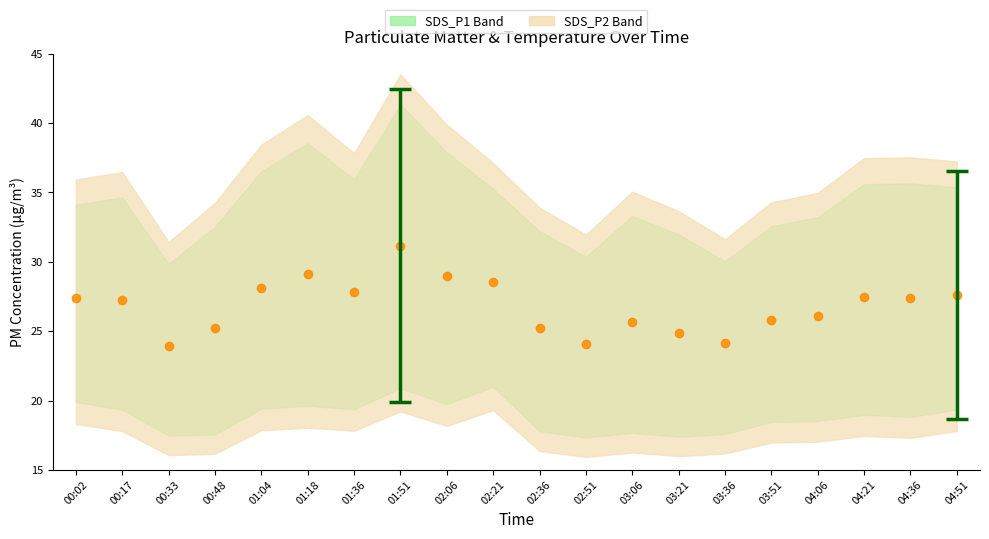

Which label corresponds to the smallest value in the chart?

00:33